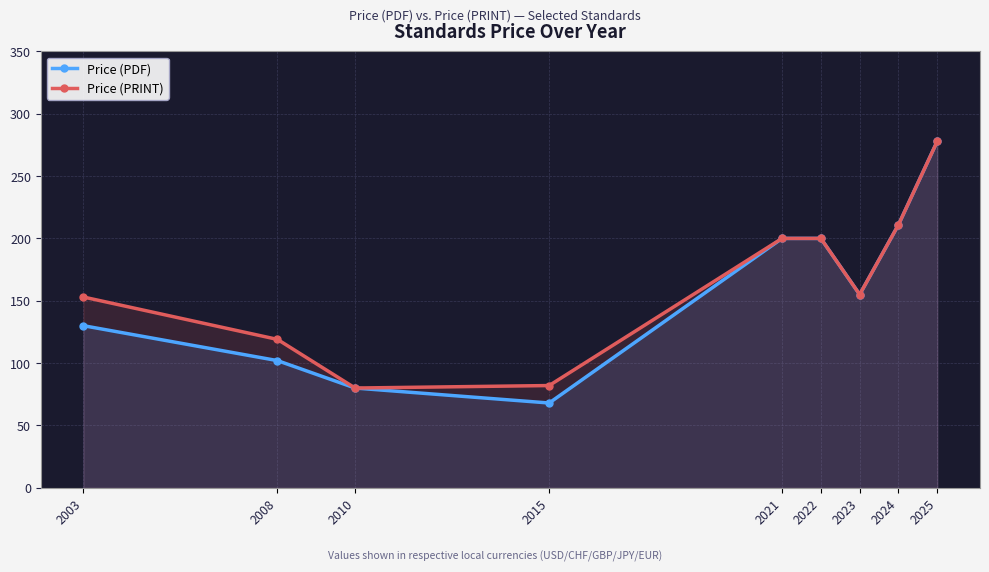

The Price (PDF) series shows 268 at 2023. True or false?

False